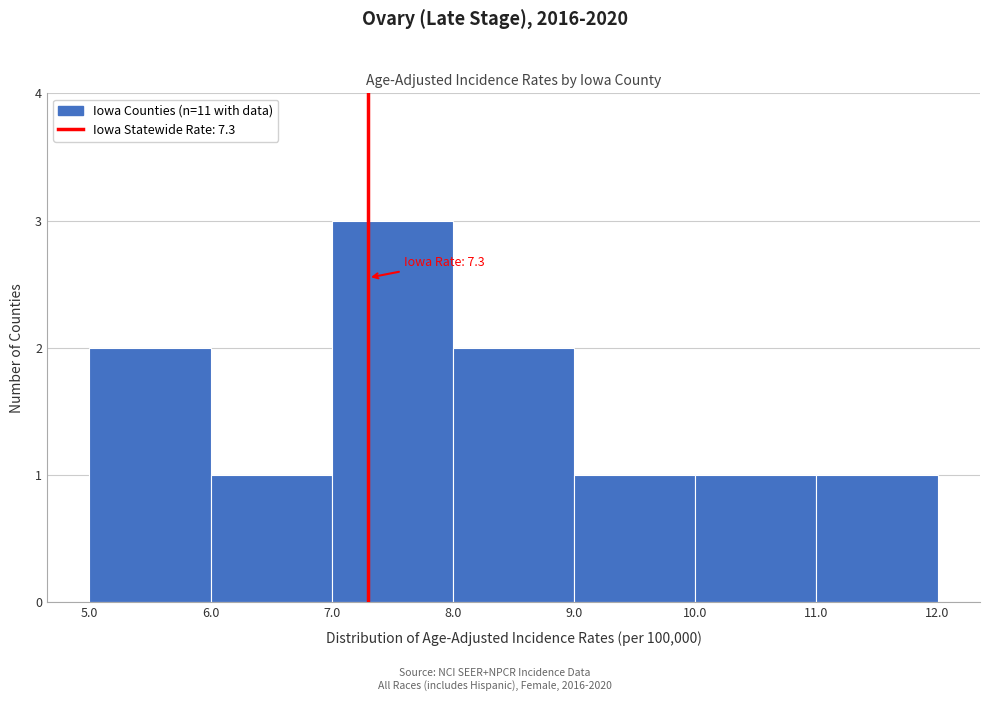

Which range on the x-axis has the tallest bar?

7.0 to 8.0